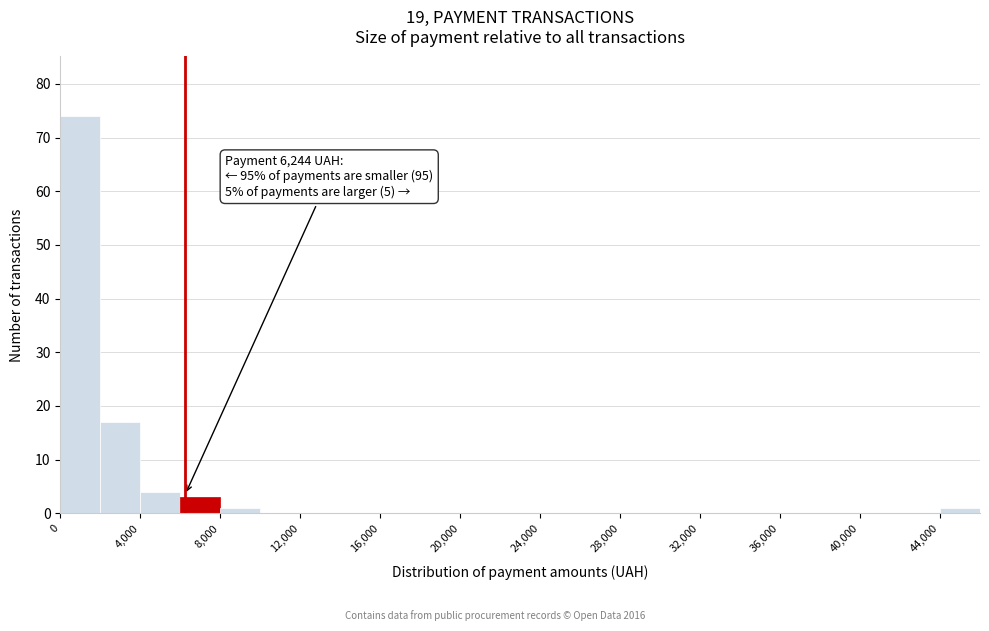

Which range on the x-axis has the tallest bar?

0 to 2000